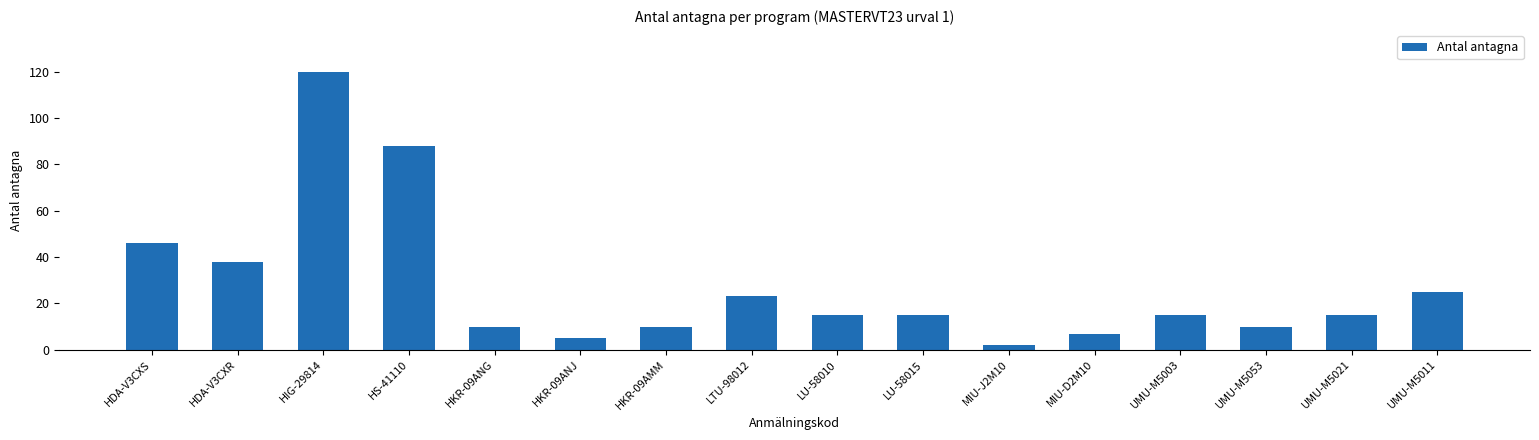

Approximately how many times larger is the value at UMU-M5053 compared to HKR-09ANG?

1.0